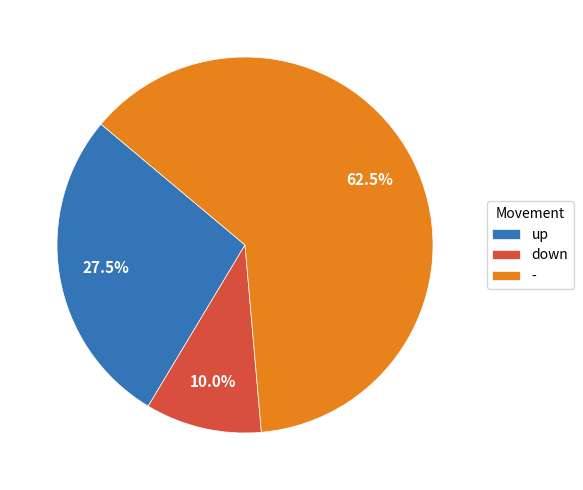

To the nearest percent, what is the difference between the largest and smallest slice percentages?

52%